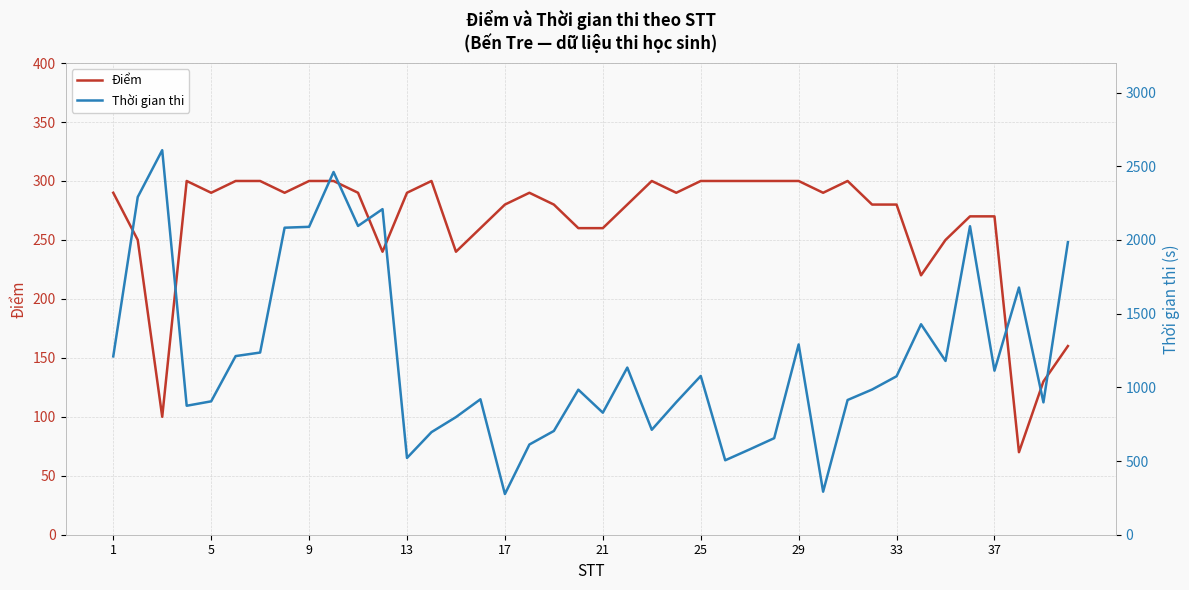

The Điểm series shows 369 at 17. True or false?

False